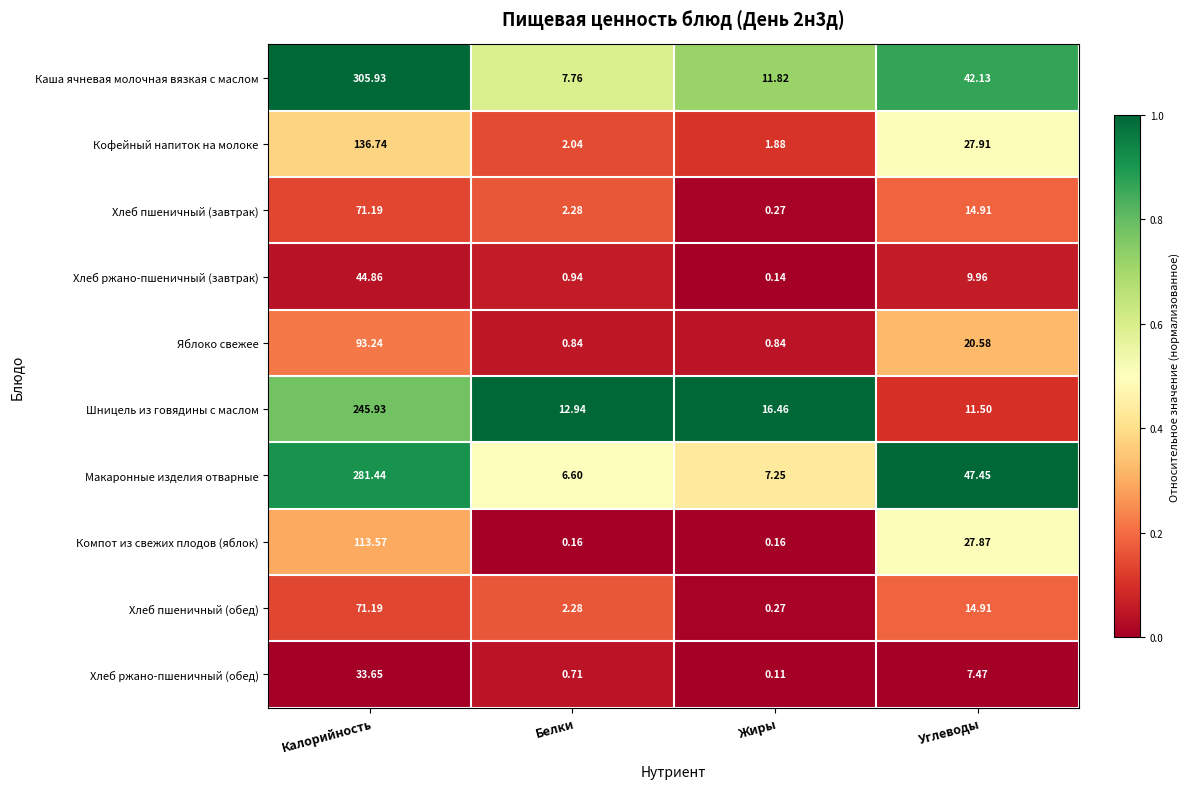

Count the number of categories in the chart.

4